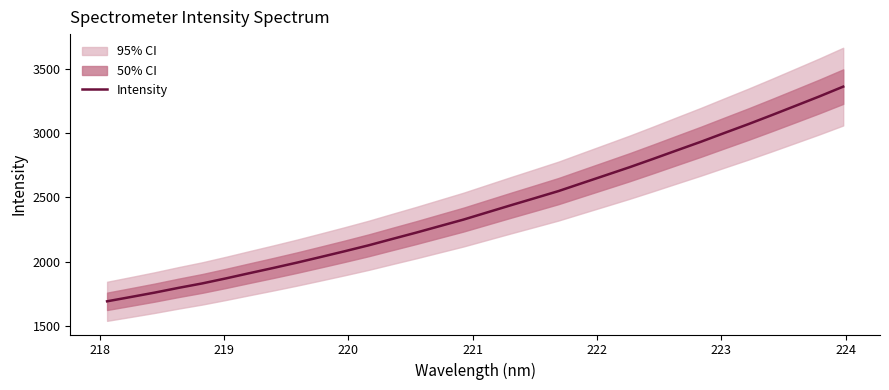

What is the maximum value for Intensity?

3362.1